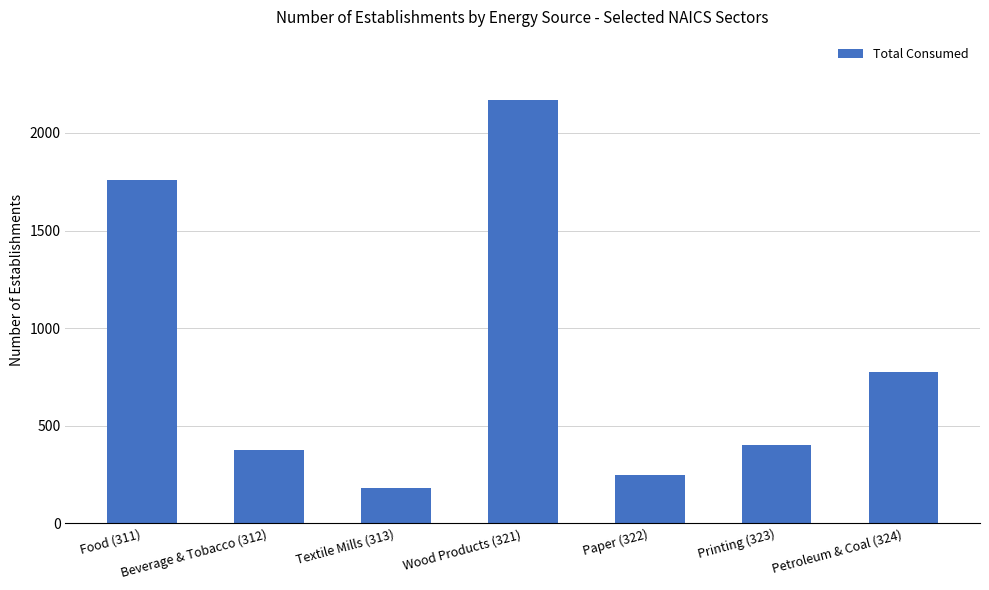

Is it true that the value at Paper (322) is 81?

False